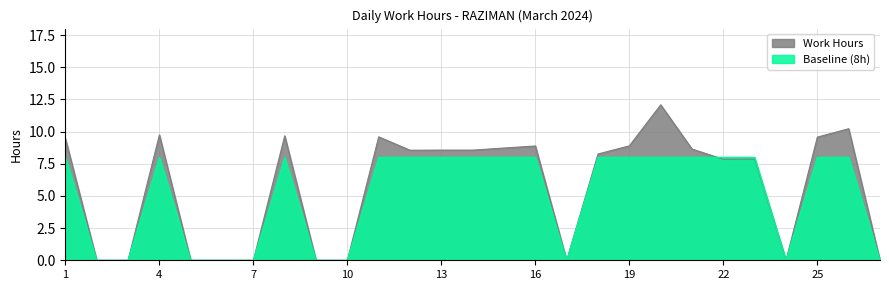

Where is the first local minimum for Baseline?

17